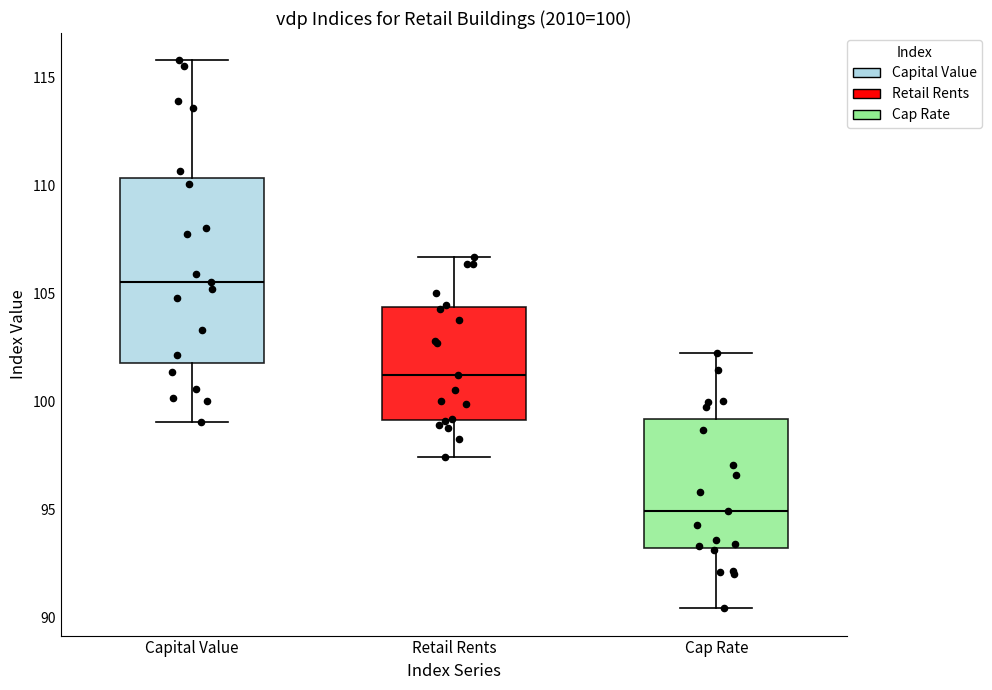

Which box is the tallest, from its lower edge to its upper edge?

Capital Value